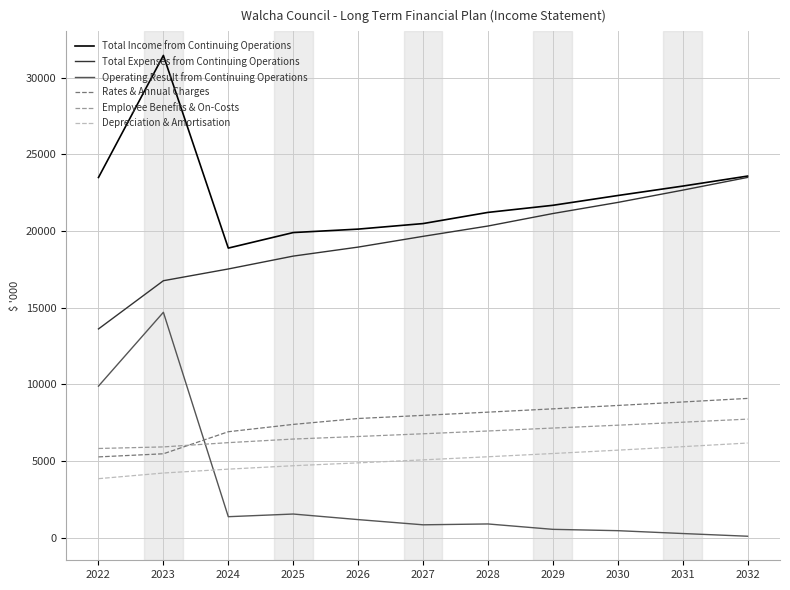

Which category has the highest value across all series?

2023